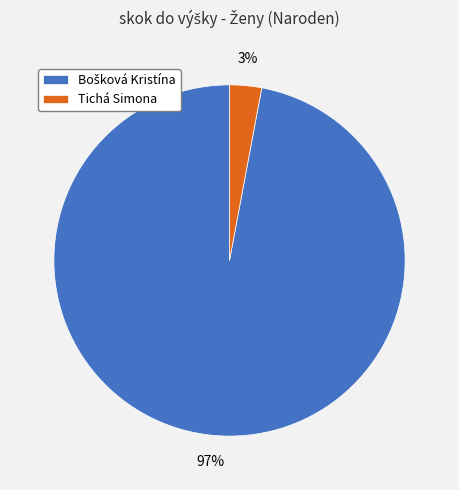

The Tichá Simona slice represents 3% of the pie. True or false?

True